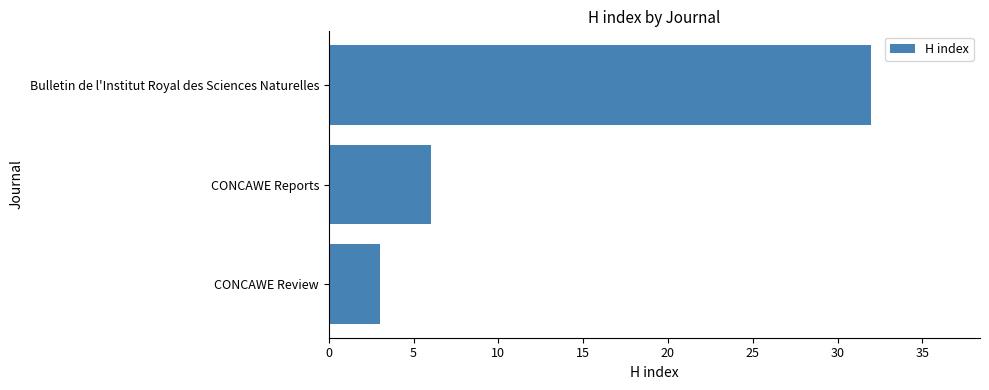

What is the change in value from CONCAWE Review to CONCAWE Reports?

+3